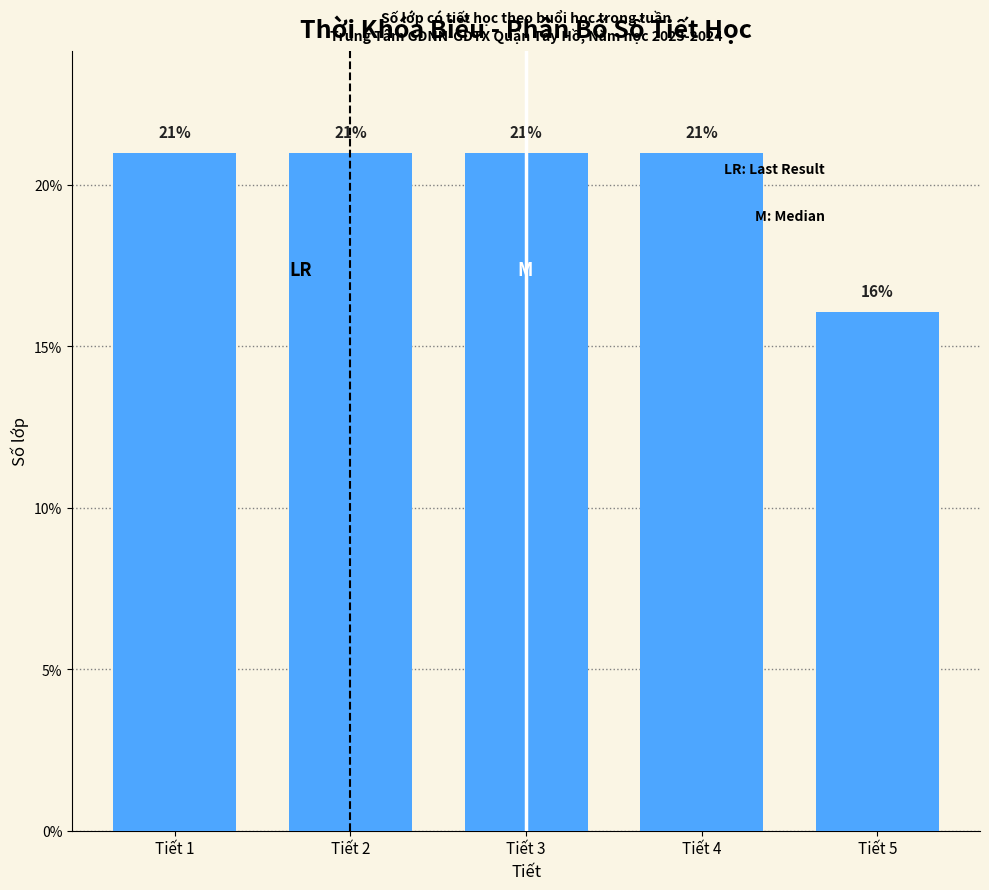

Reading left to right, extract all data points from this chart.

Tiết 1=21.0	Tiết 2=21.0	Tiết 3=21.0	Tiết 4=21.0	Tiết 5=16.0